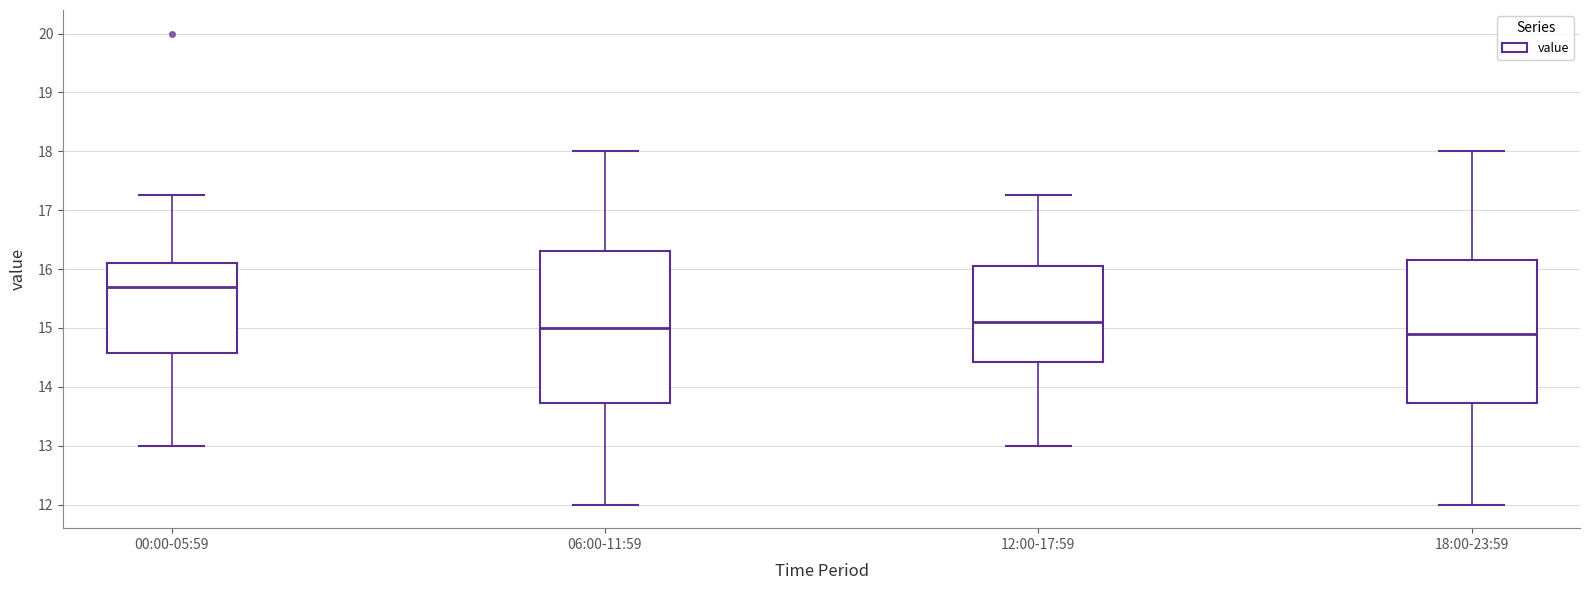

Where is the upper edge of the box for 06:00-11:59 on the y-axis? The values are not printed on the chart, so give them approximately, as read against the axis.

16.3